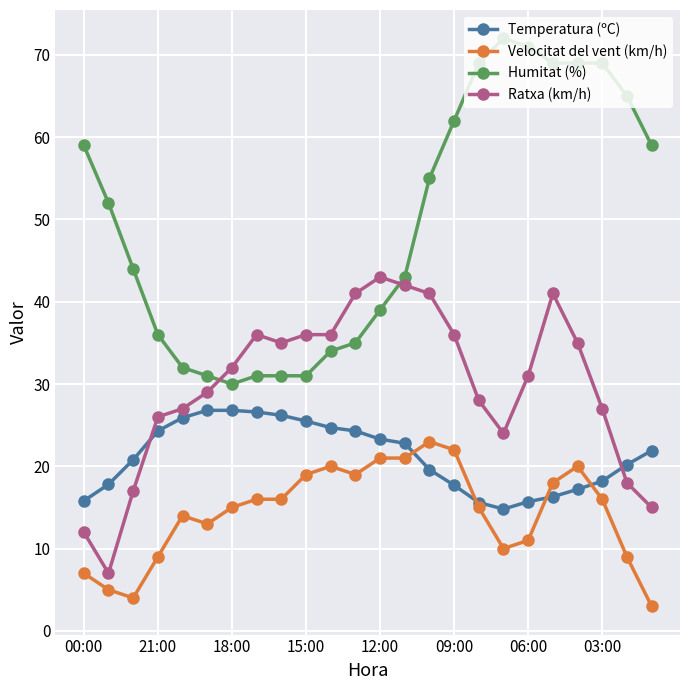

What is the average value of the Velocitat del vent (km/h) series?

14.4